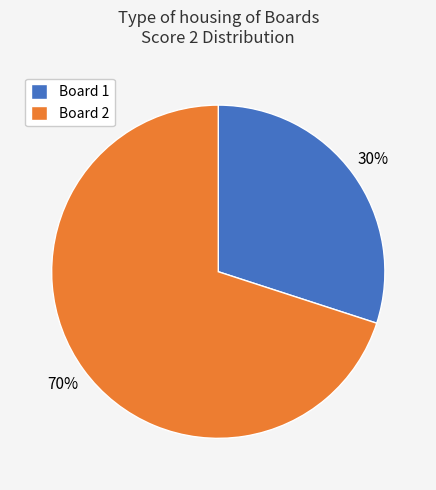

Between Board 1 and Board 2, which is larger?

Board 2